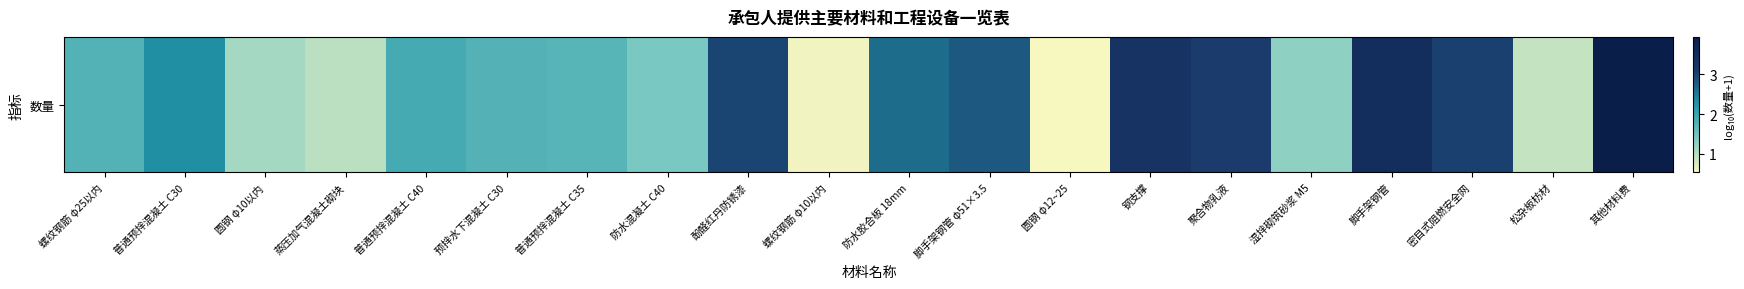

What is the greatest value displayed?

4.0